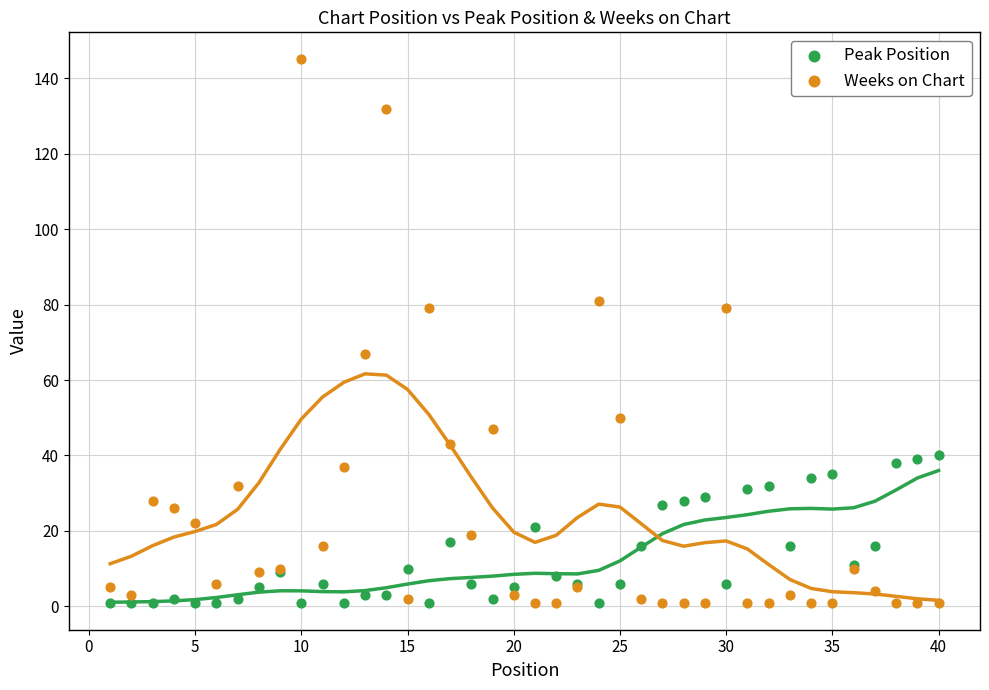

What is the X range (max minus min) for the scatter plot?

39